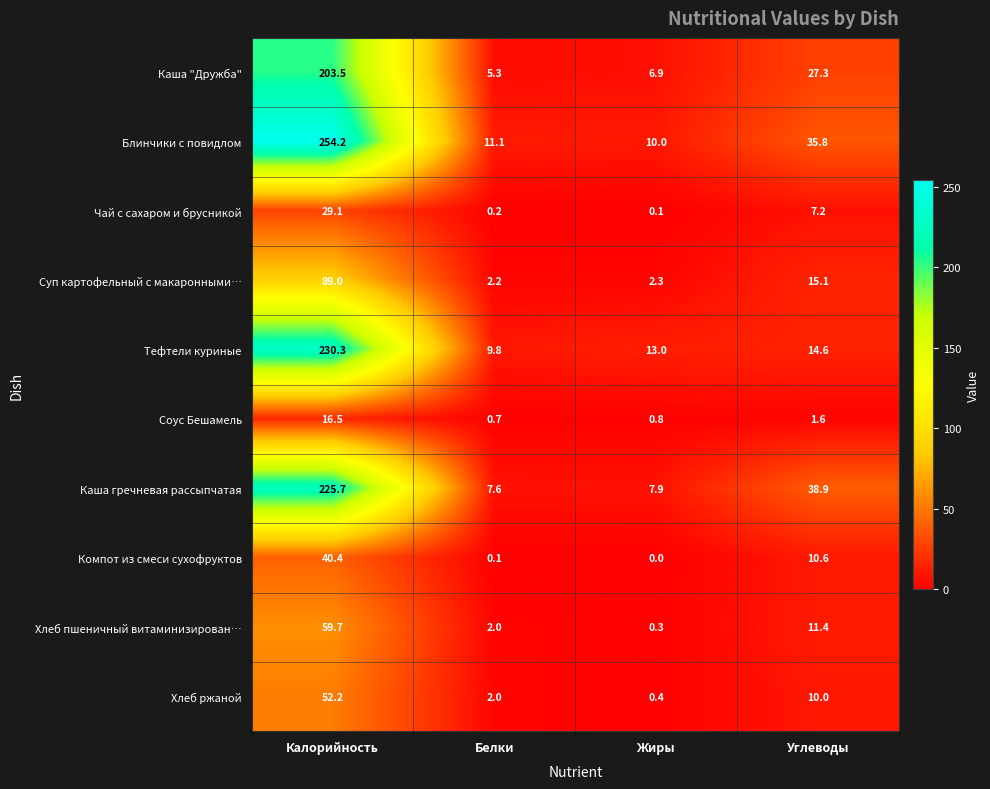

The value of Хлеб пшеничный витаминизирован… at Калорийность is 88.8. True or false?

False